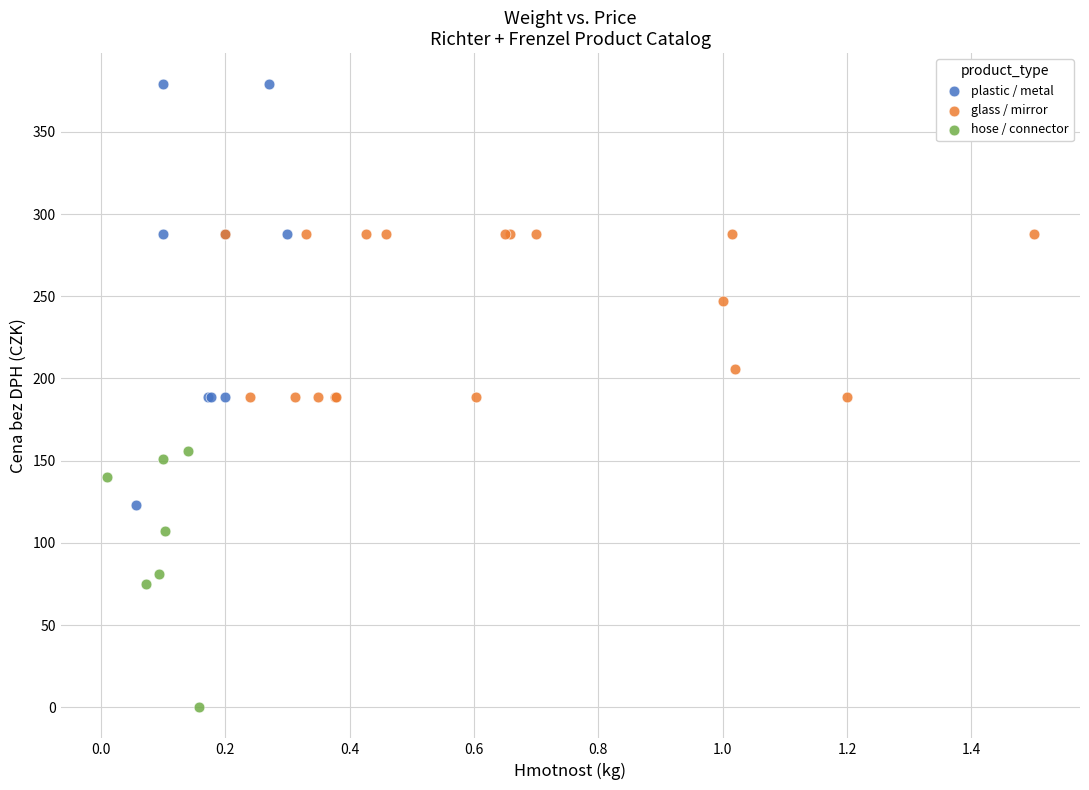

Which series contains the lowest Y value?

hose / connector